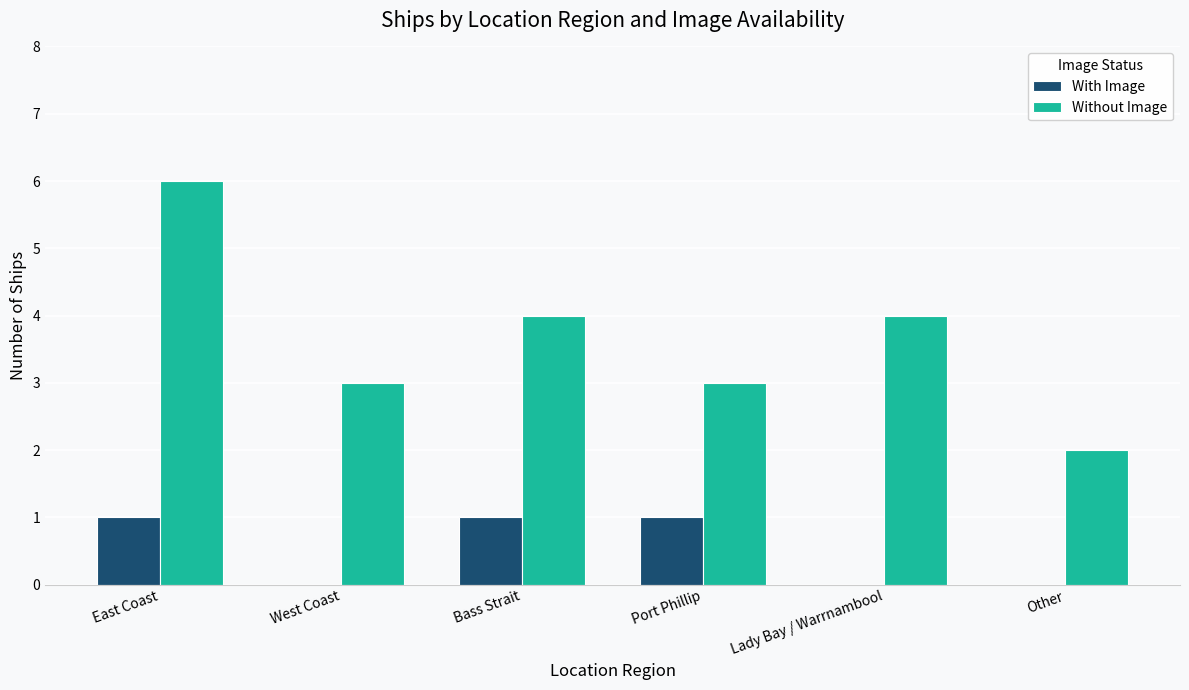

Which series has the widest spread of values?

Without Image